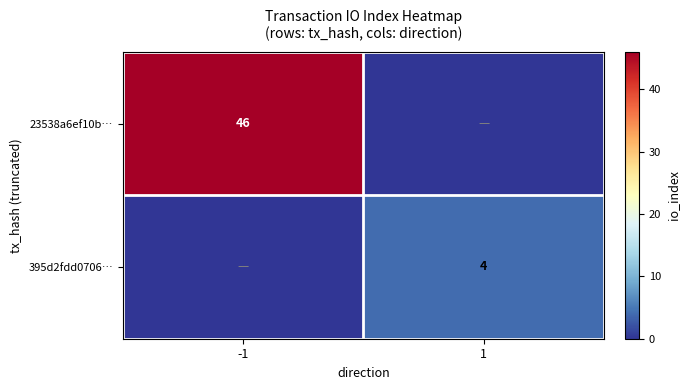

What is the difference between the highest and lowest values at -1?

46